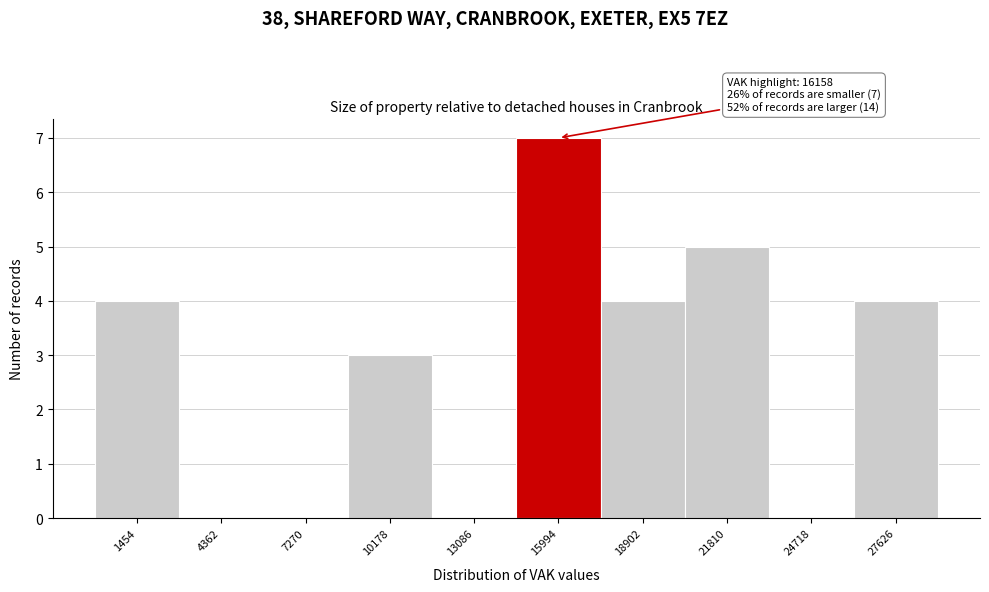

Which range on the x-axis has the tallest bar?

14500 to 17500